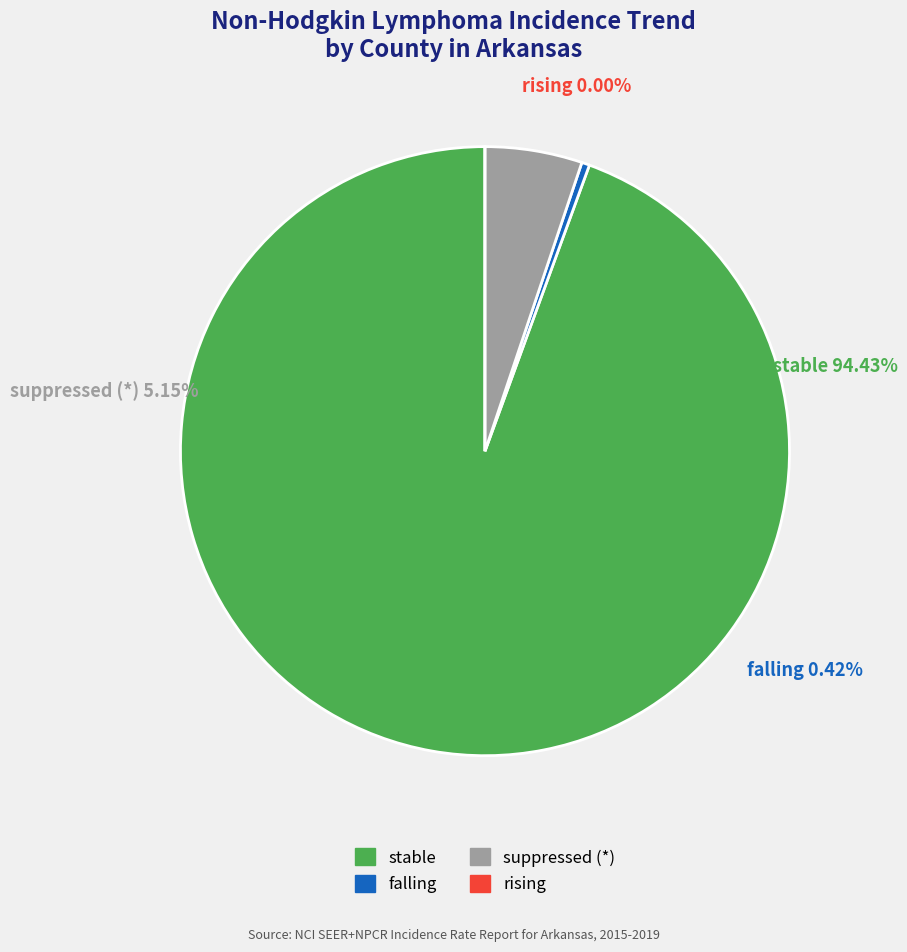

Is there a majority slice in this chart?

Yes